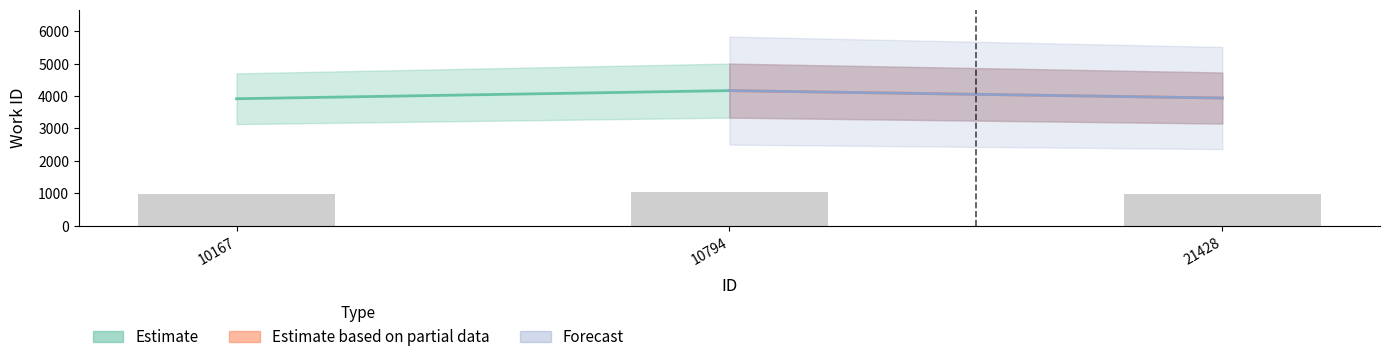

What is the average value?

1001.8